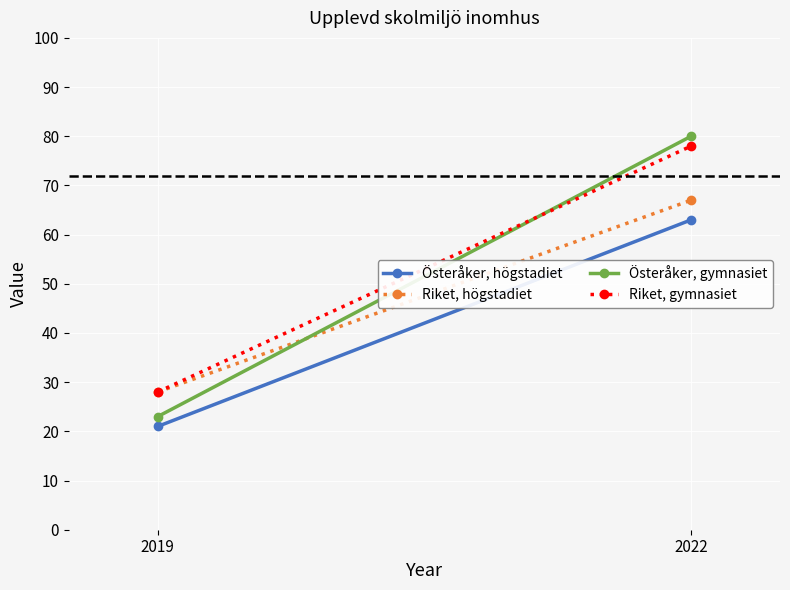

At how many categories does at least one series exceed 61?

1